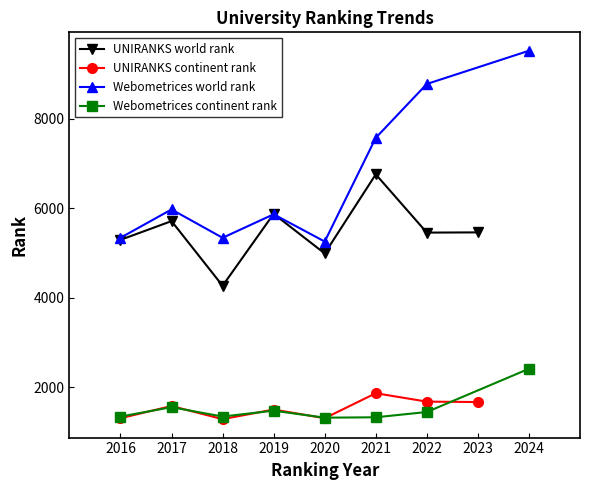

At which category does UNIRANKS continent rank reach its first local peak?

2017